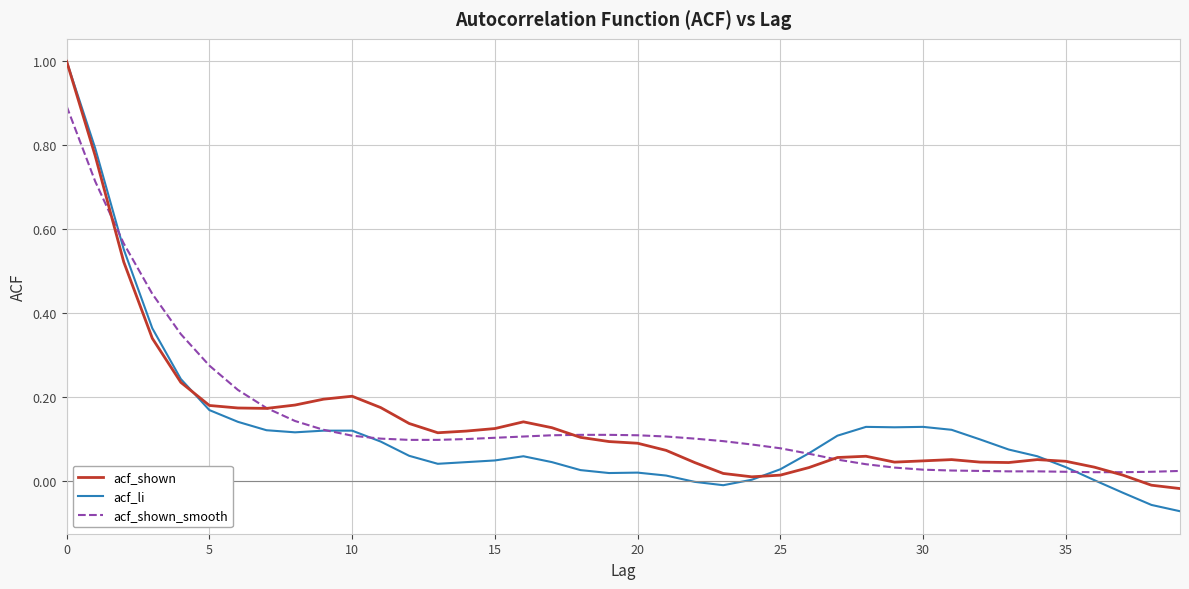

What is the greatest value displayed?

1.0